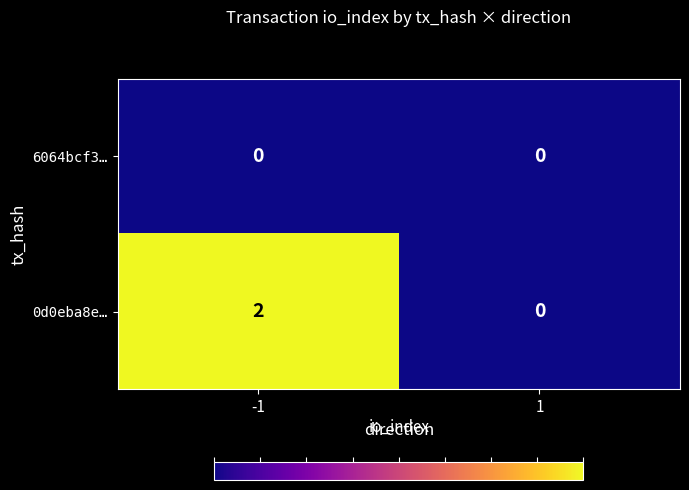

Which series has the largest total across all categories?

0d0eba8e…